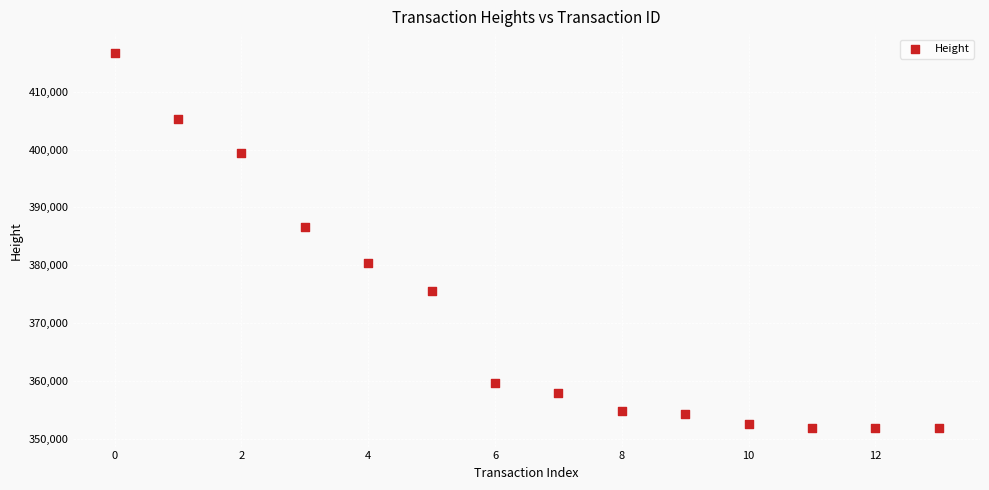

What Y value in the scatter plot is closest to 384323?

386629